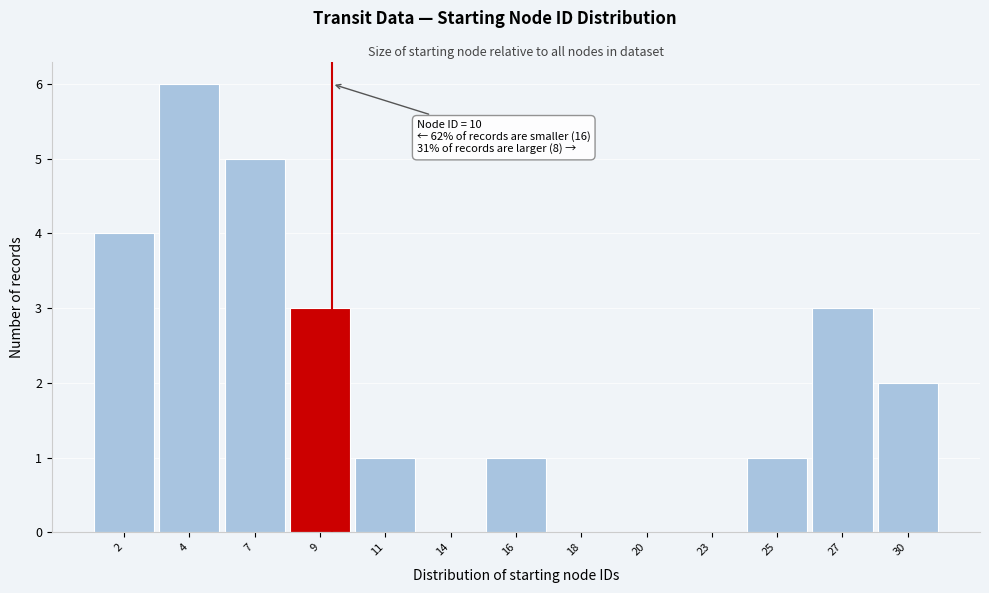

Reading left to right, what are all the values shown in this chart?

2=4	4=6	7=5	9=3	11=1	14=0	16=1	18=0	20=0	23=0	25=1	27=3	30=2